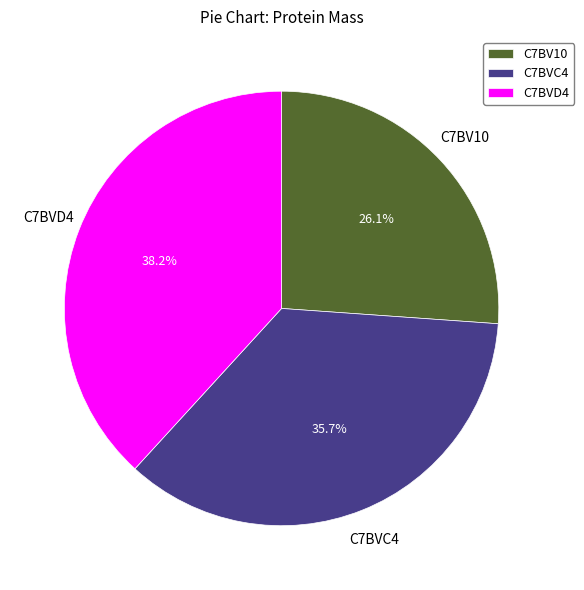

Is the sum of C7BVD4 and C7BV10 greater than half?

Yes